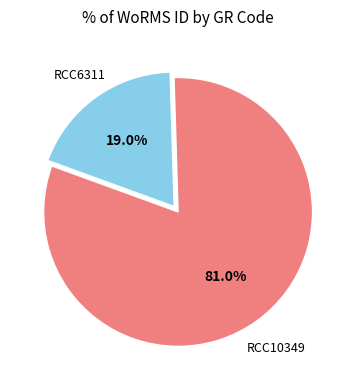

To the nearest percent, what is the difference between the largest and smallest slice percentages?

62%